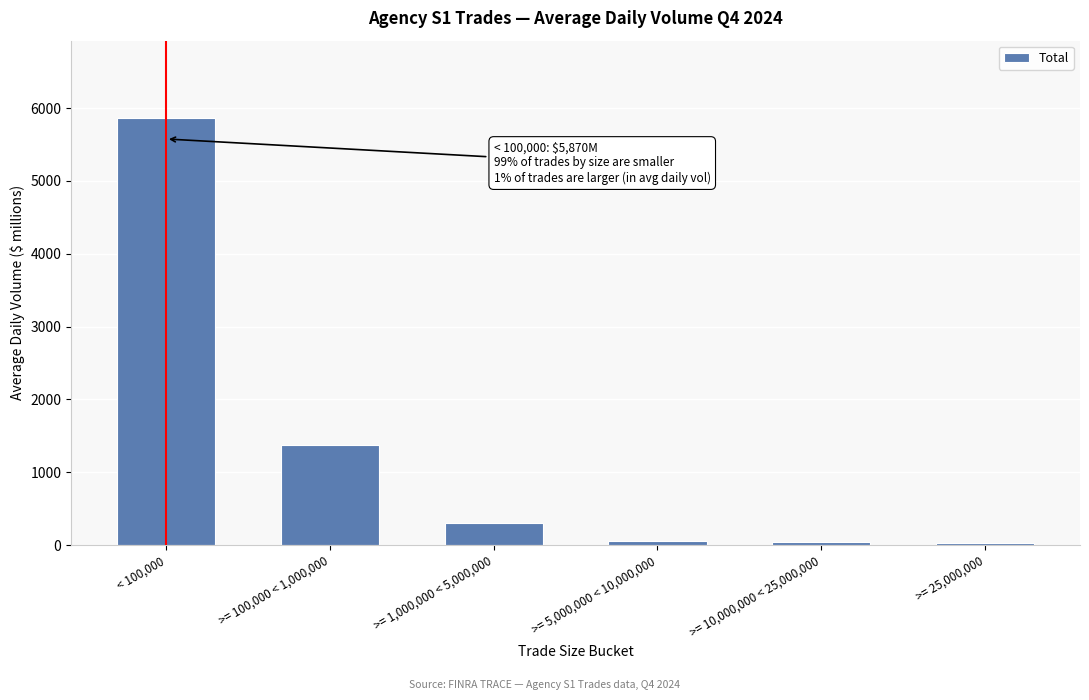

At which category does the chart reach its peak across all series?

< 100,000